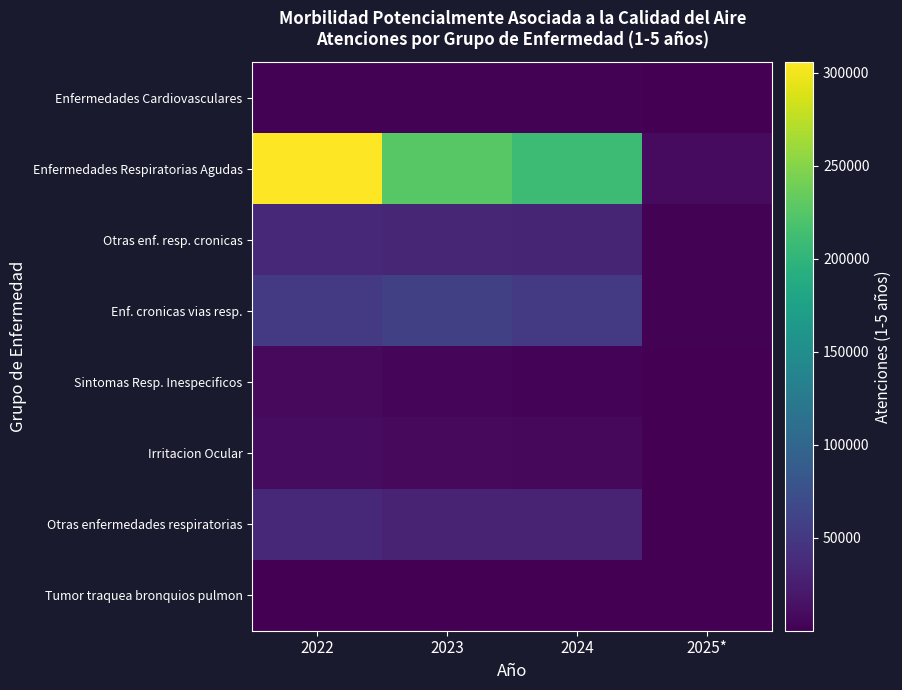

At 2024, list the series in order from largest to smallest.

Enfermedades Respiratorias Agudas, Enf. cronicas vias resp., Otras enf. resp. cronicas, Otras enfermedades respiratorias, Irritacion Ocular, Sintomas Resp. Inespecificos, Enfermedades Cardiovasculares, Tumor traquea bronquios pulmon